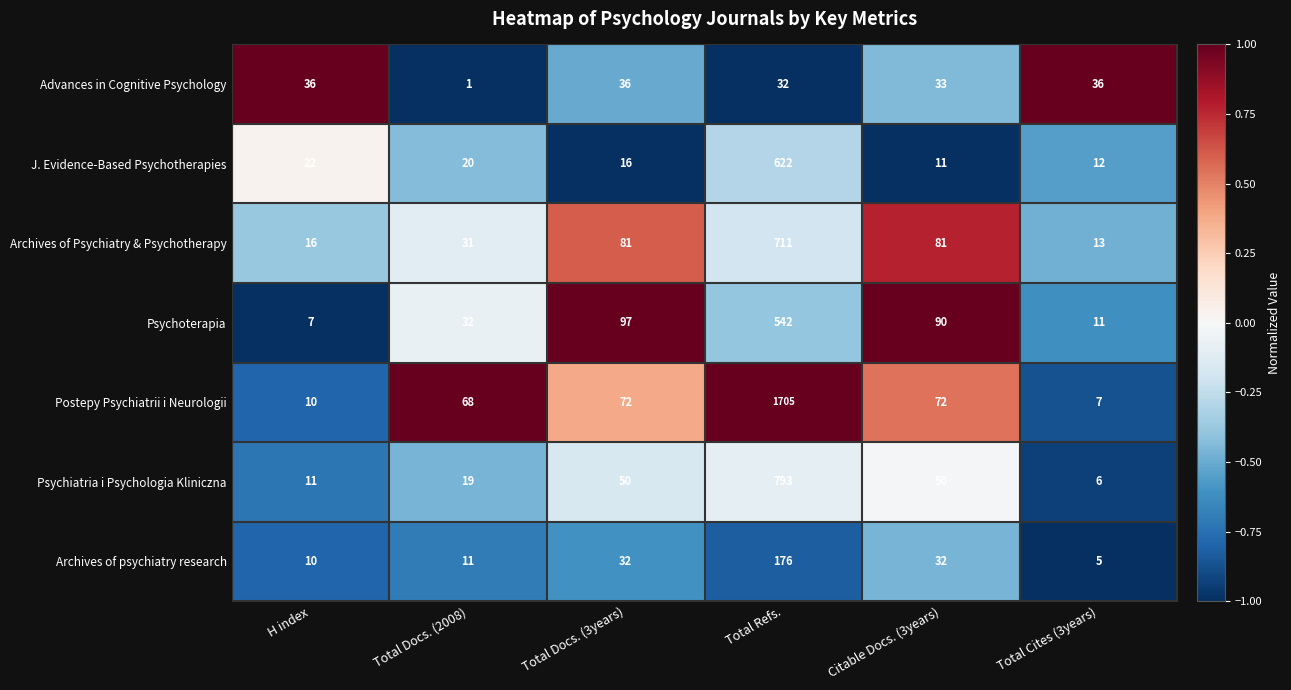

The Psychiatria i Psychologia Kliniczna series shows 19 at Total Docs. (2008). True or false?

True